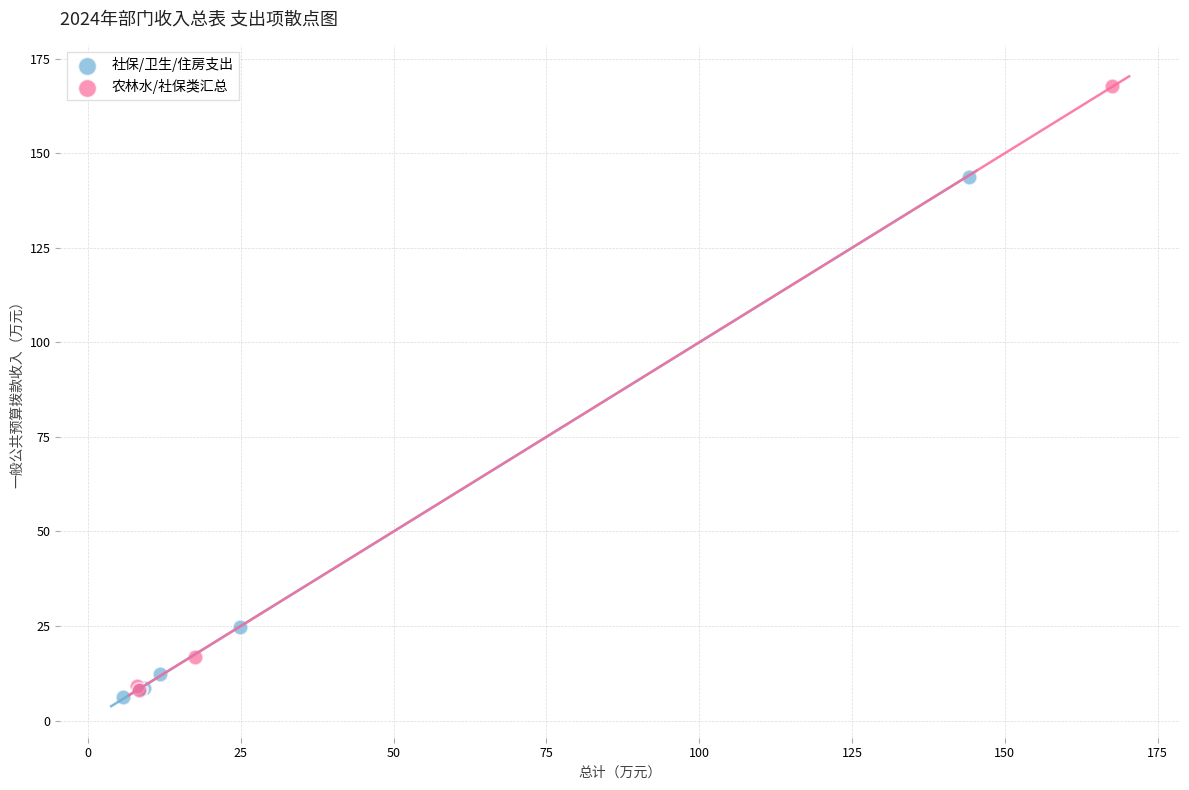

Which series has the largest Y range (max minus min)?

农林水/社保类汇总